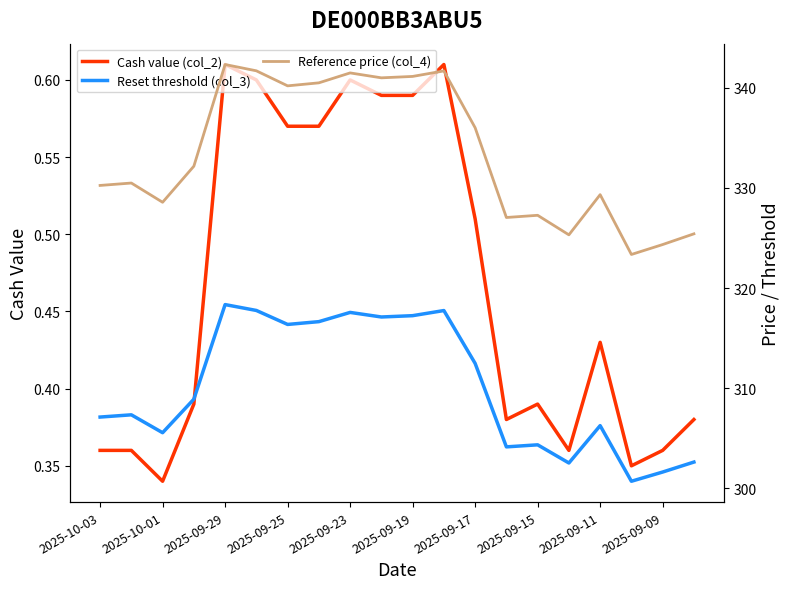

The value of Cash value (col_2) at 2025-09-09 is 0.6. True or false?

False